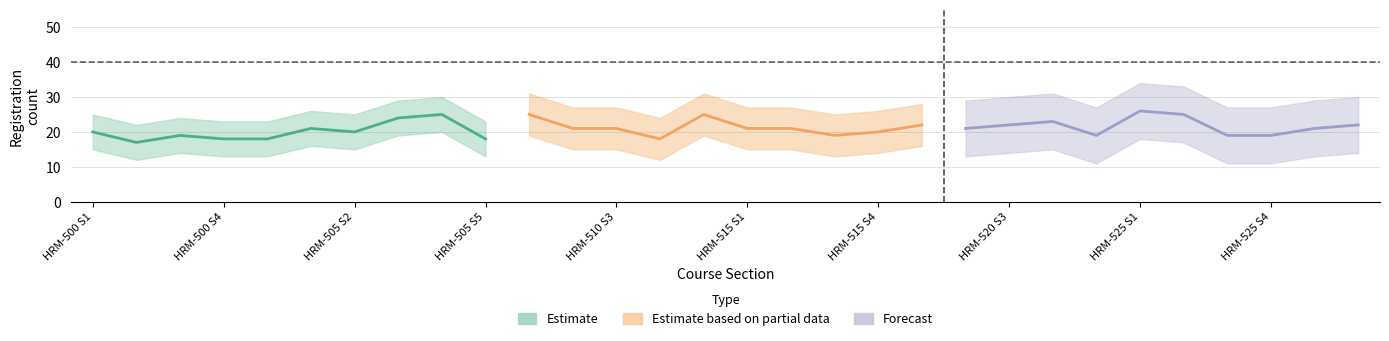

Reading right to left, what are all the values shown in this chart?

Registered: 18	25	24	20	21	18	18	19	17	20
Registered_partial: 22	20	19	21	21	25	18	21	21	25
Registered_forecast: 22	21	19	19	25	26	19	23	22	21